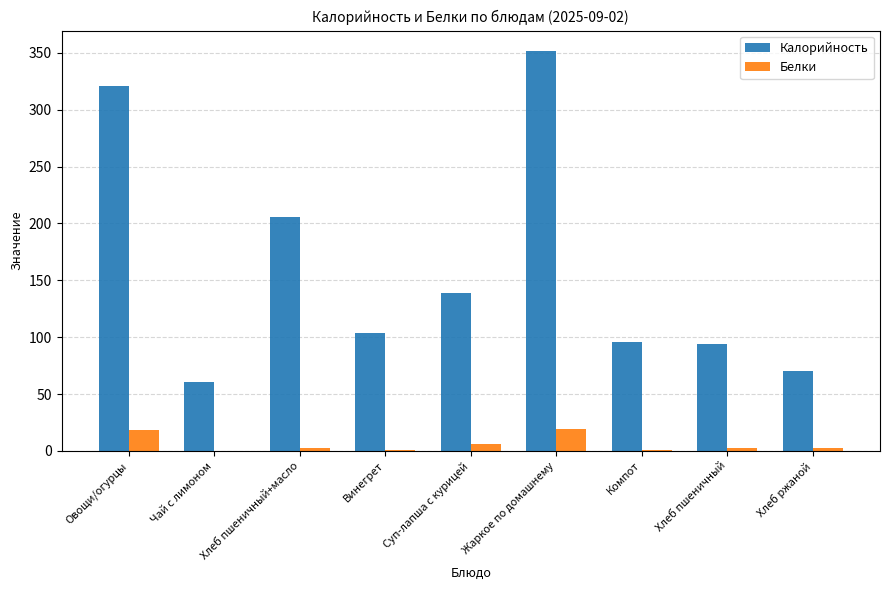

At which label is Белки closest to 9?

Суп-лапша с курицей